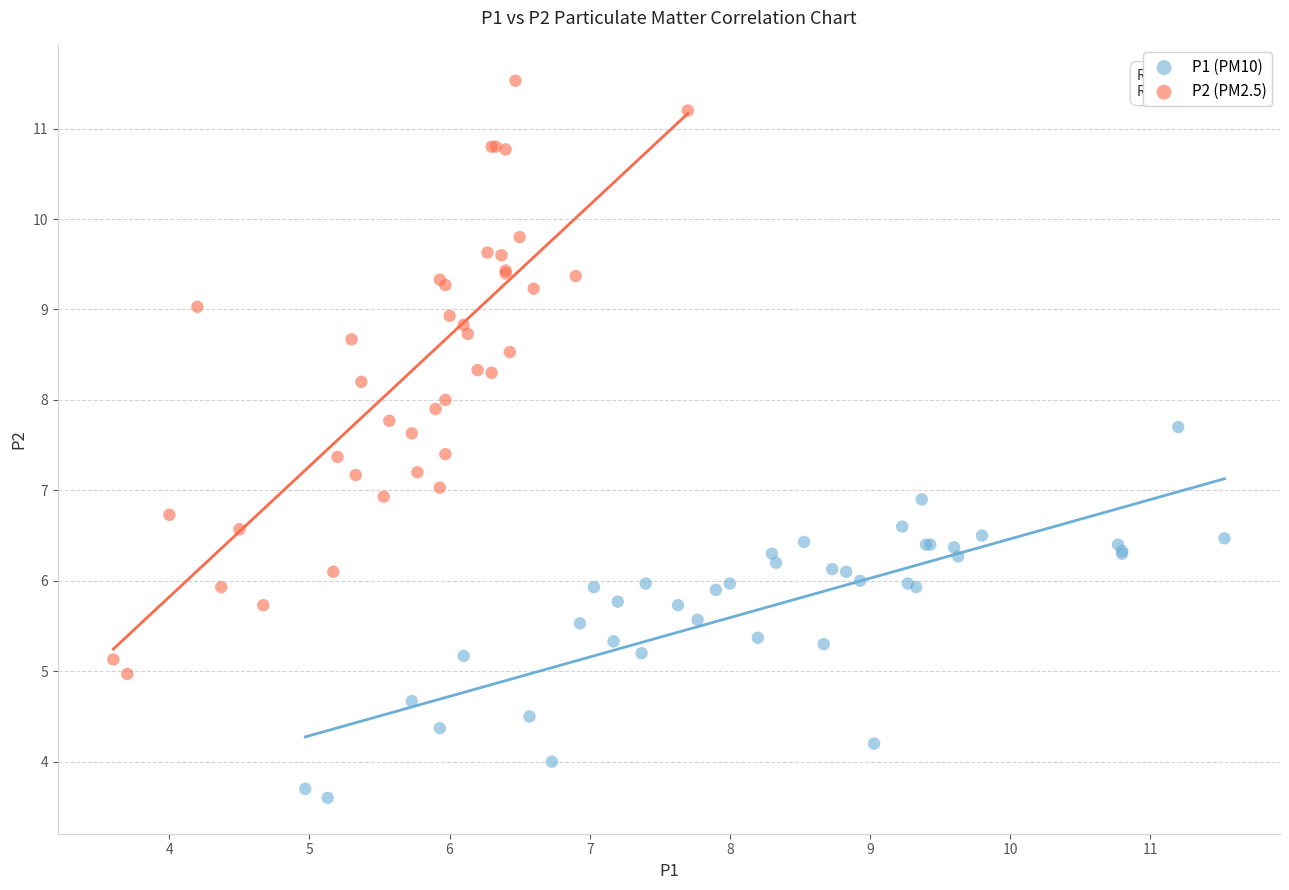

Which series reaches the maximum Y coordinate?

P2 (PM2.5)